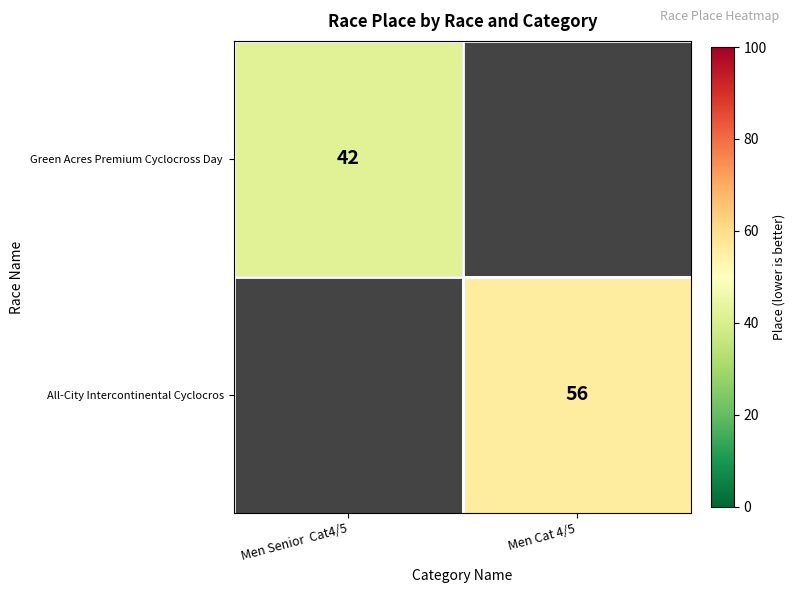

At how many categories does at least one series exceed 52?

1